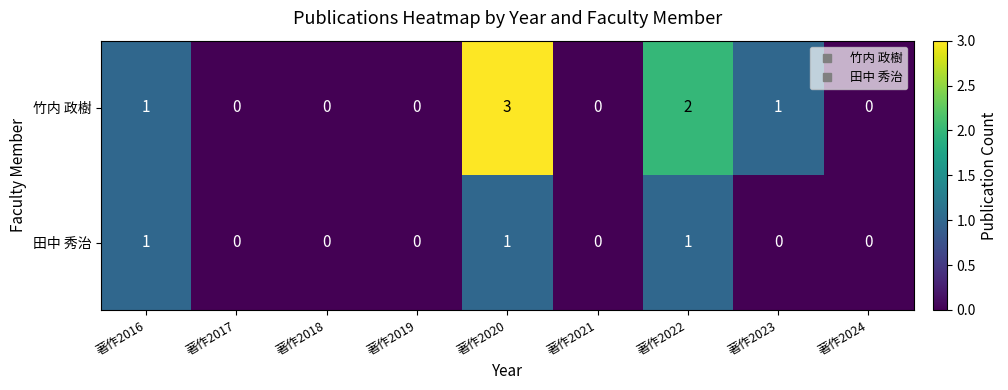

What is the greatest value displayed?

3